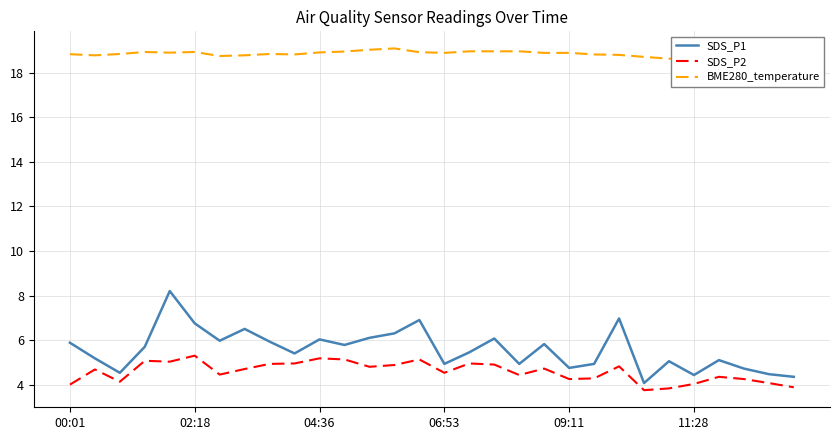

What is the minimum value for SDS_P2?

3.8